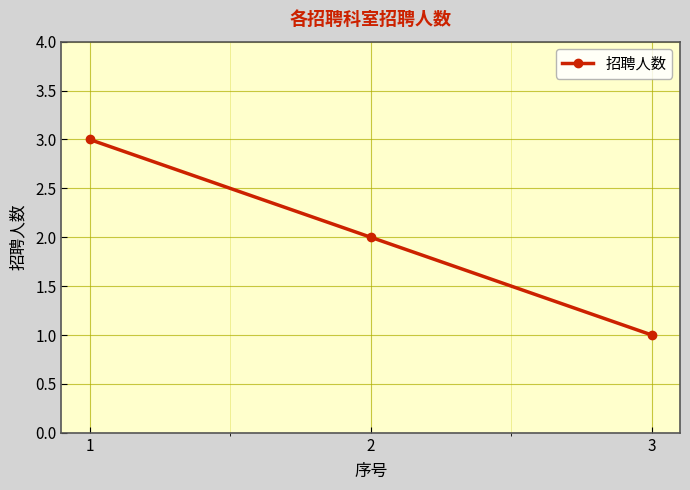

Reading right to left, extract all data points from this chart.

3=1	2=2	1=3